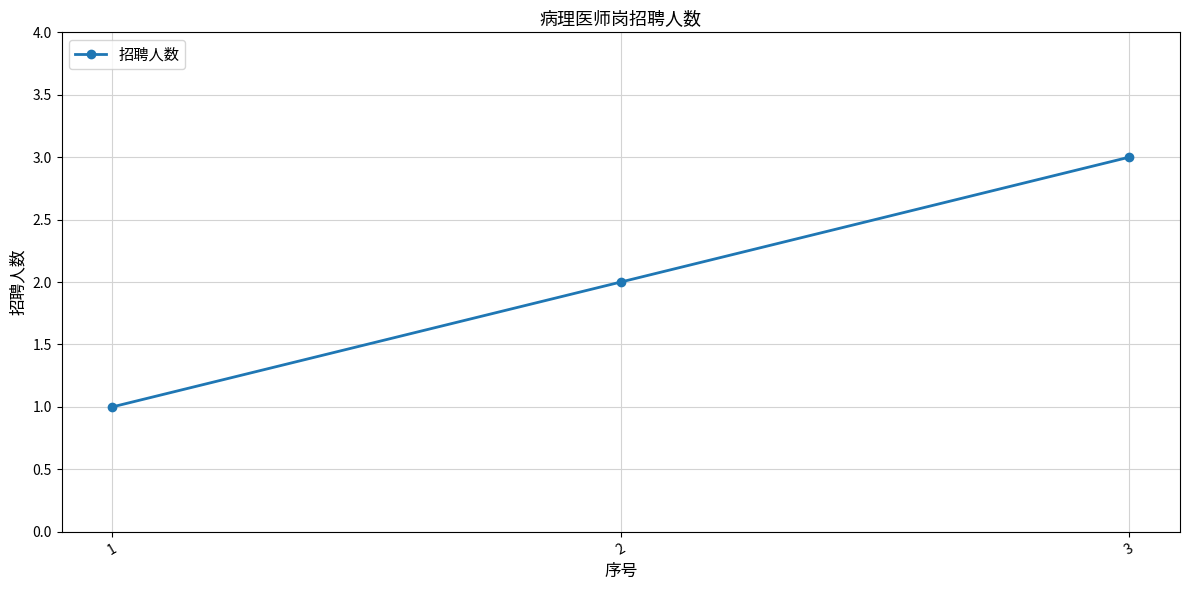

Reading left to right, list all the values displayed in this chart.

1=1	2=2	3=3